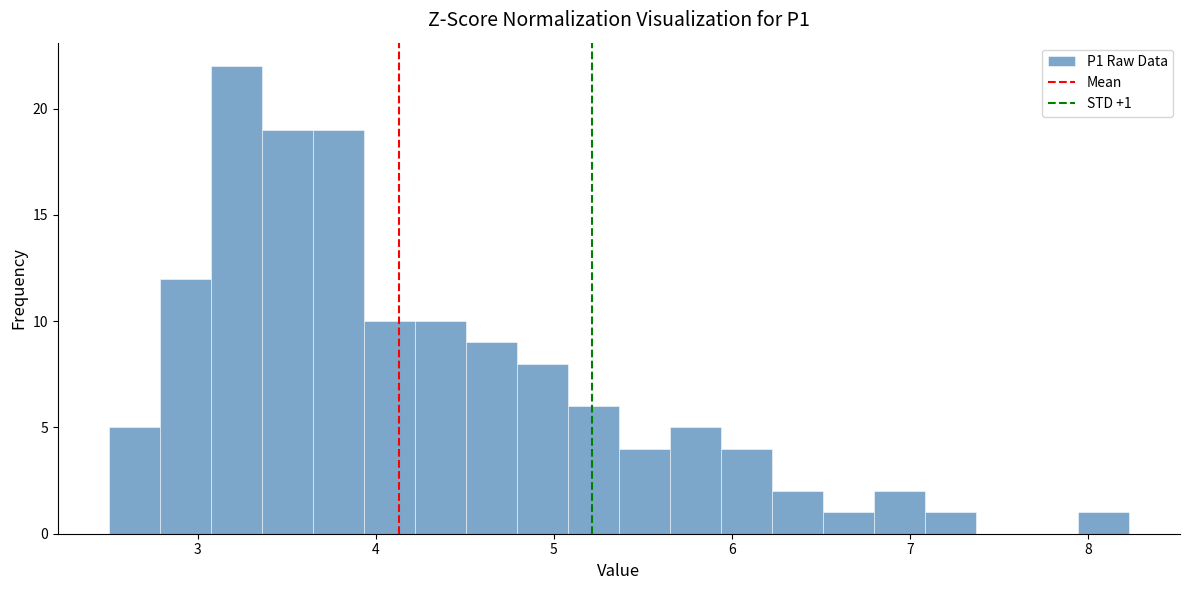

Read against the x-axis, roughly where is the centre of the tallest bar?

3.2